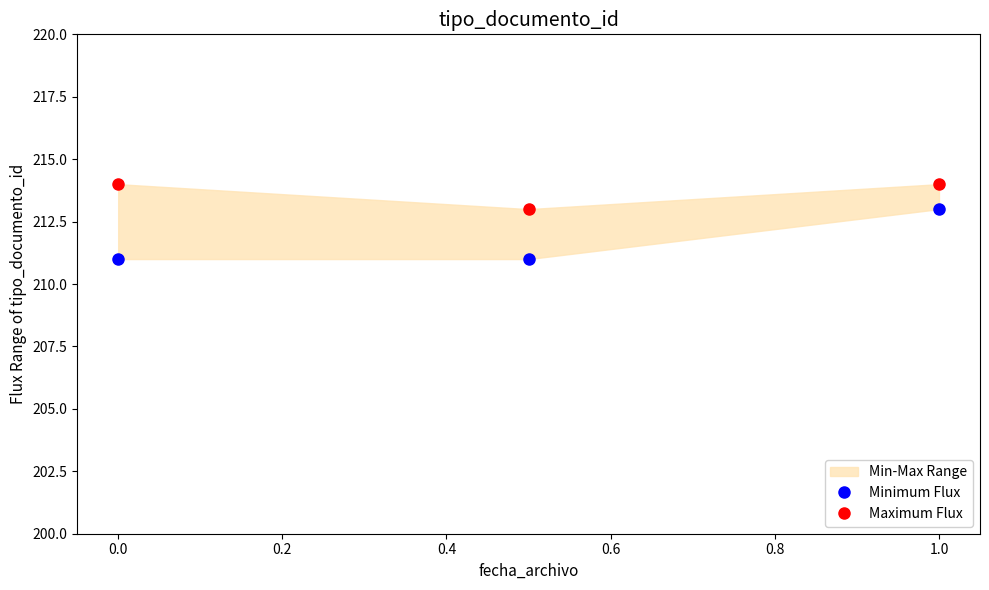

What is the total value across all series at 1.0?

427